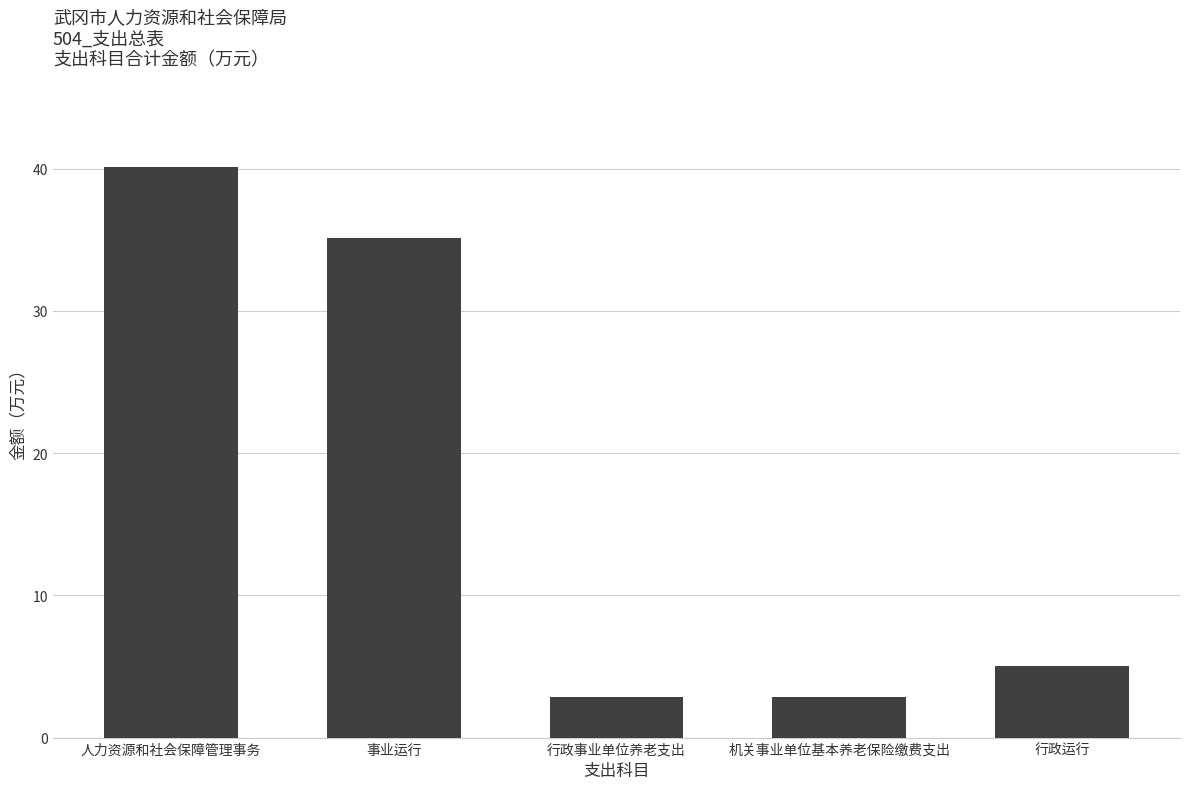

Is it true that the value at 行政事业单位养老支出 is 4.5?

False